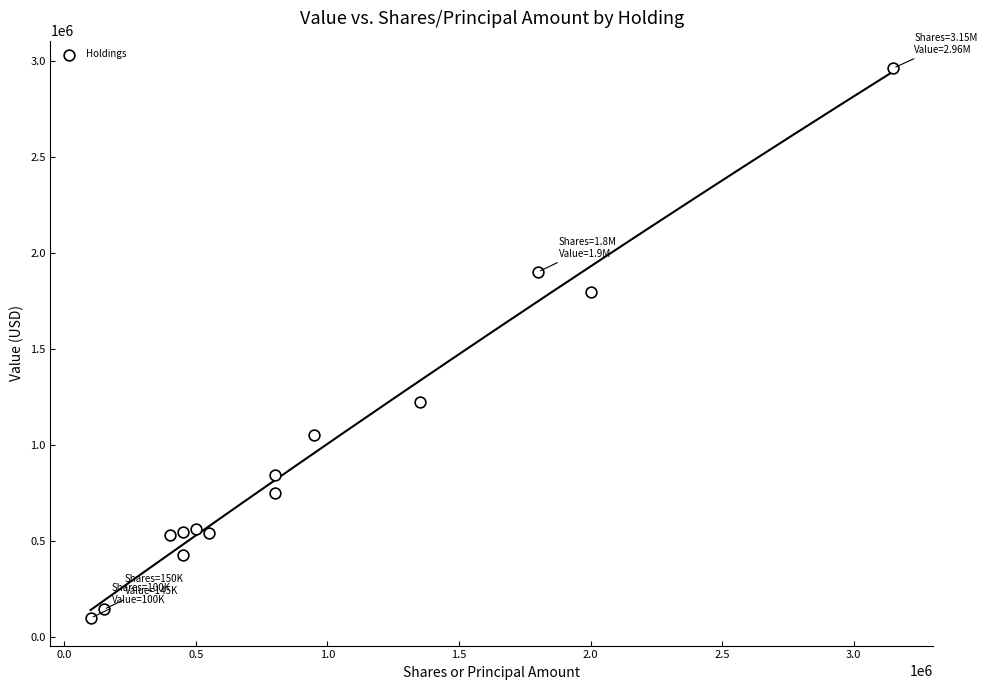

What Y value in the scatter plot is closest to 1531500?

1796000